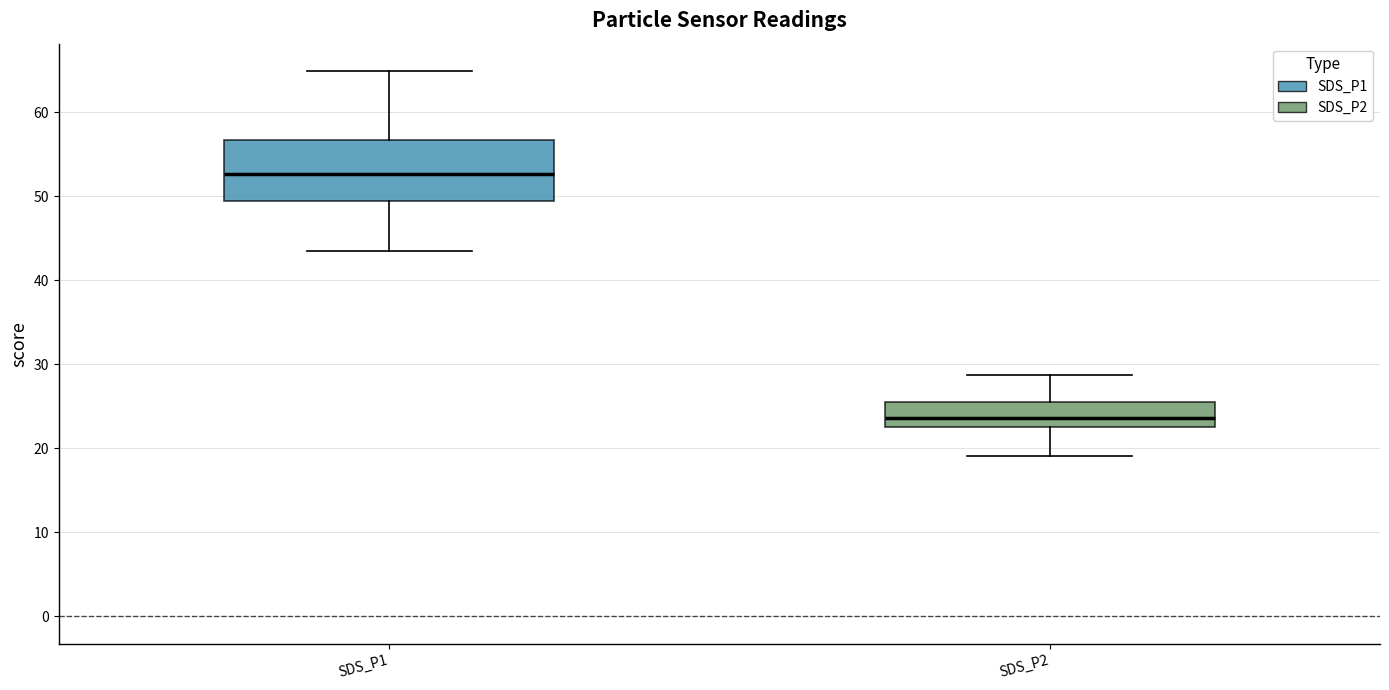

Where does the upper whisker of the box for SDS_P1 end on the y-axis? The values are not printed on the chart, so give them approximately, as read against the axis.

65